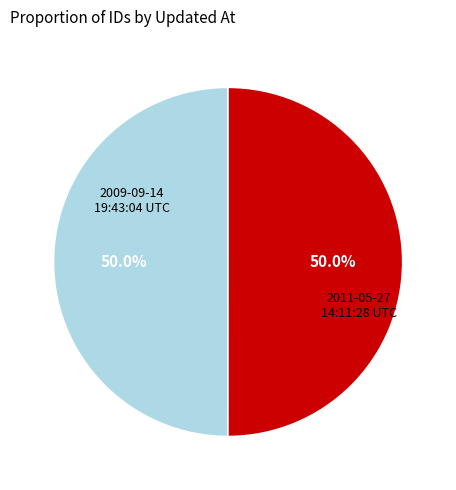

Approximately how many times larger is the value at 2011-05-27 14:11:28 UTC compared to 2009-09-14 19:43:04 UTC?

1.0